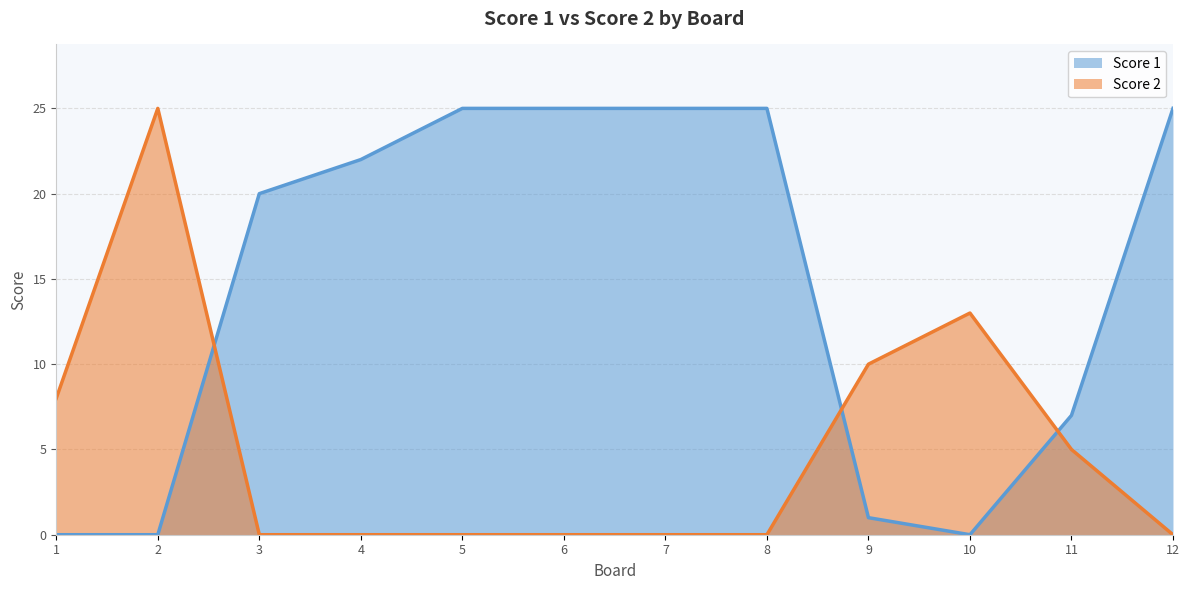

Is it true that Score 2 equals 0 at 8?

True